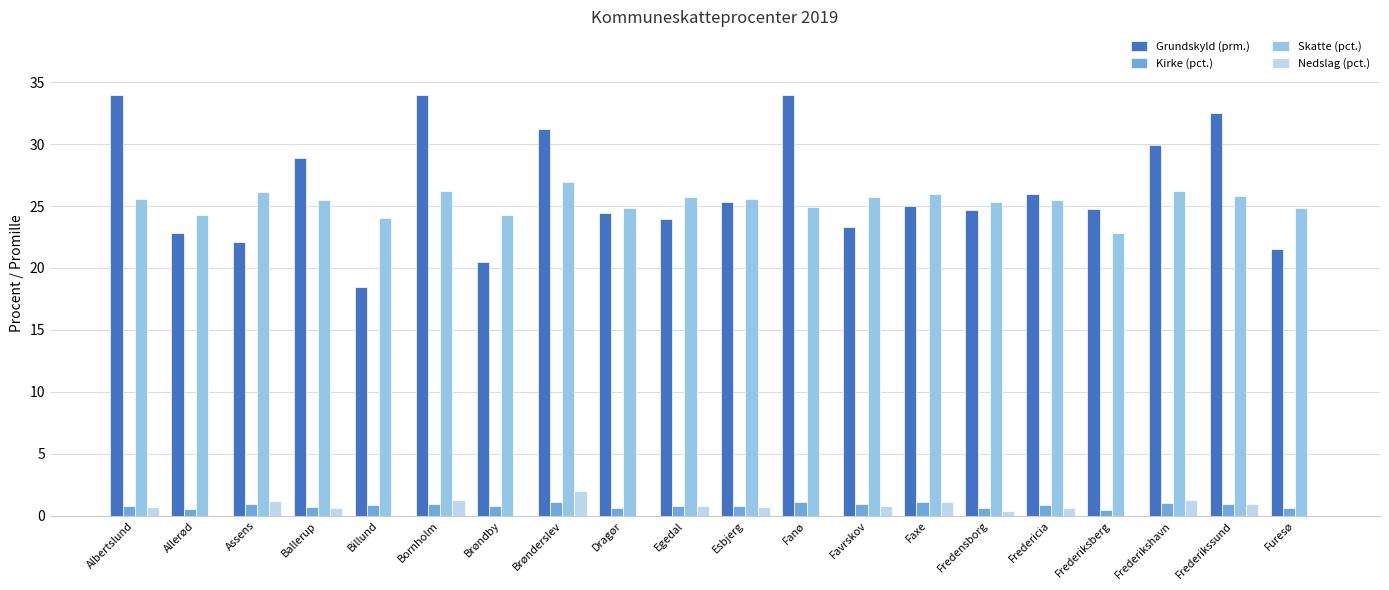

What are all the series names shown in the legend?

Grundskyld (prm.), Kirke (pct.), Skatte (pct.), Nedslag (pct.)